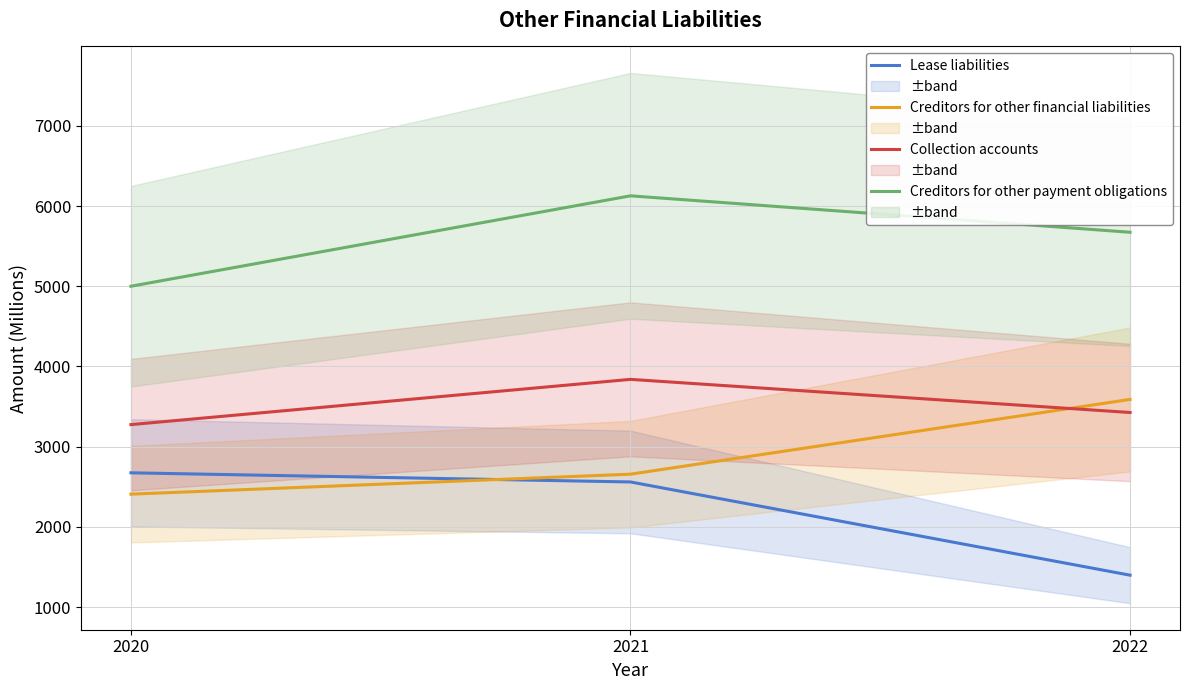

What are all the series names shown in the legend?

Lease liabilities, Creditors for other financial liabilities, Collection accounts, Creditors for other payment obligations